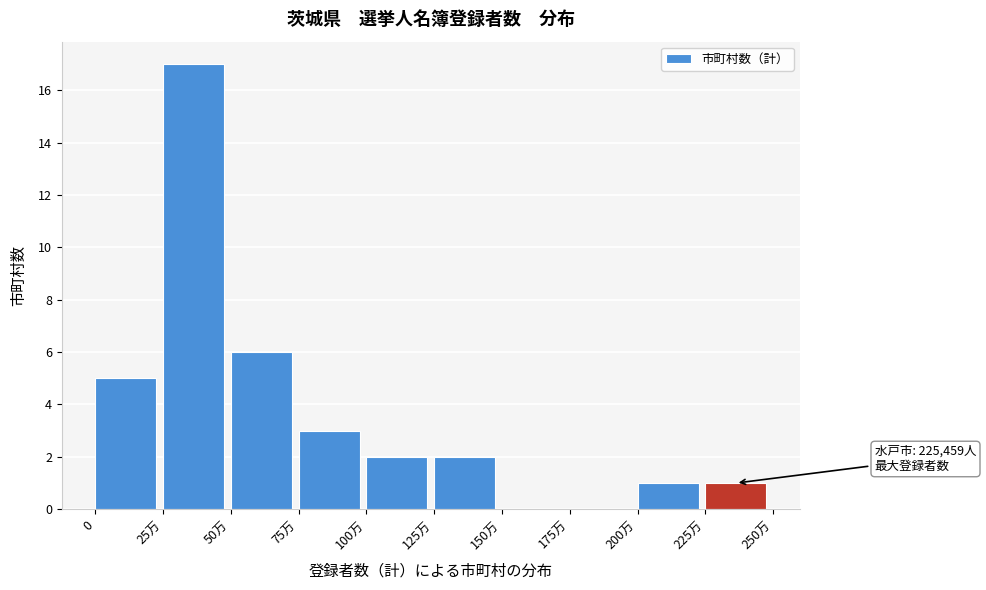

Reading right to left, list all the values displayed in this chart.

225万=1	200万=1	175万=0	150万=0	125万=2	100万=2	75万=3	50万=6	25万=17	0=5